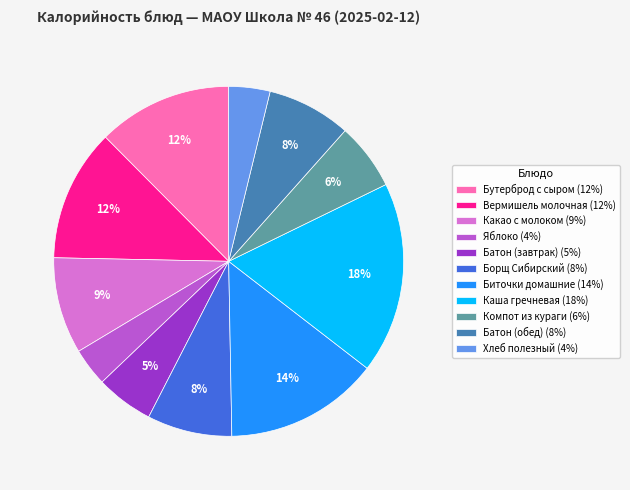

Approximately how many times larger is the value at Биточки домашние (14%) compared to Компот из кураги (6%)?

2.3